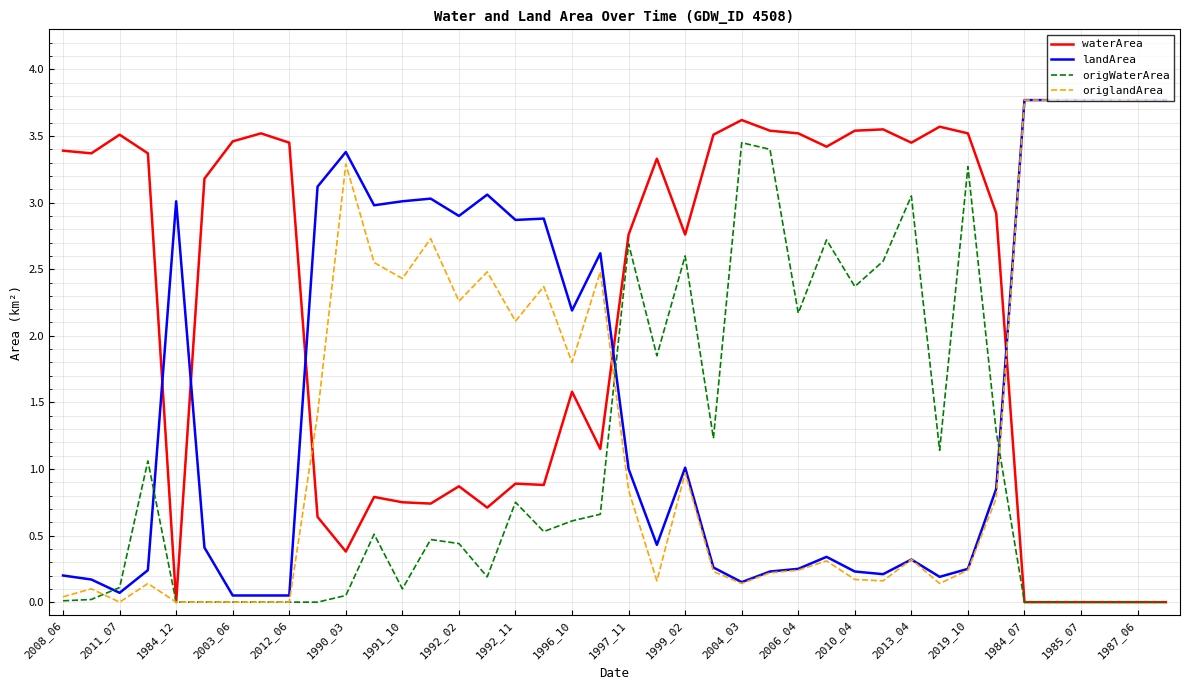

Rank the series by their average value, from highest to lowest.

waterArea, landArea, origlandArea, origWaterArea